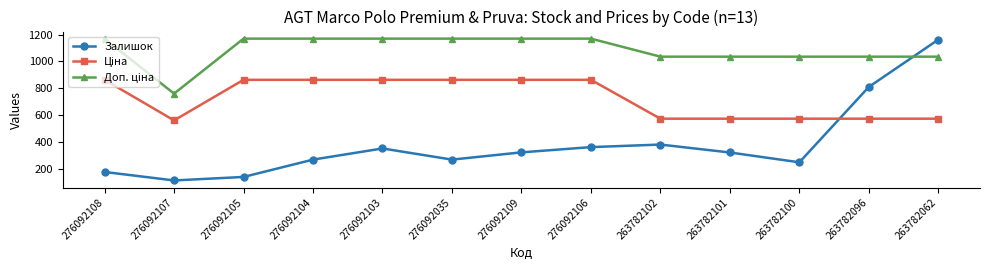

At how many categories does at least one series exceed 779?

12